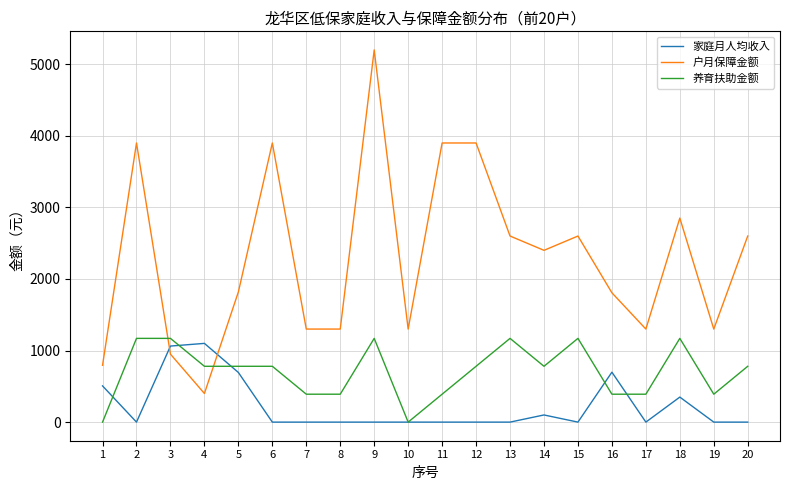

Rank the series at 9 from lowest to highest value.

家庭月人均收入, 养育扶助金额, 户月保障金额